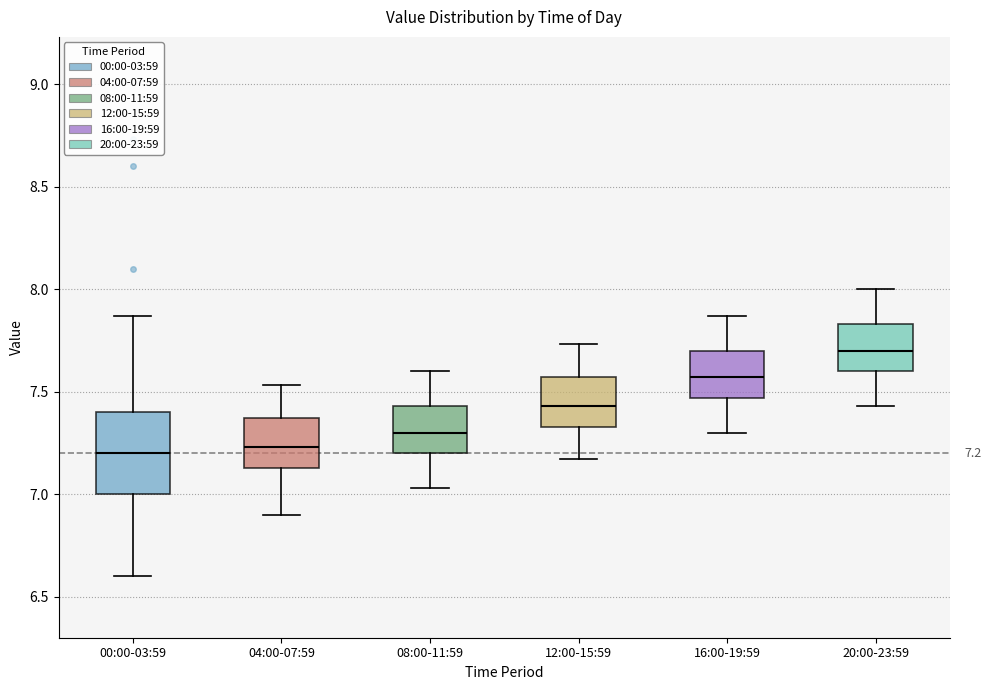

Comparing the boxes themselves (not the whiskers), which one is the tallest?

00:00-03:59